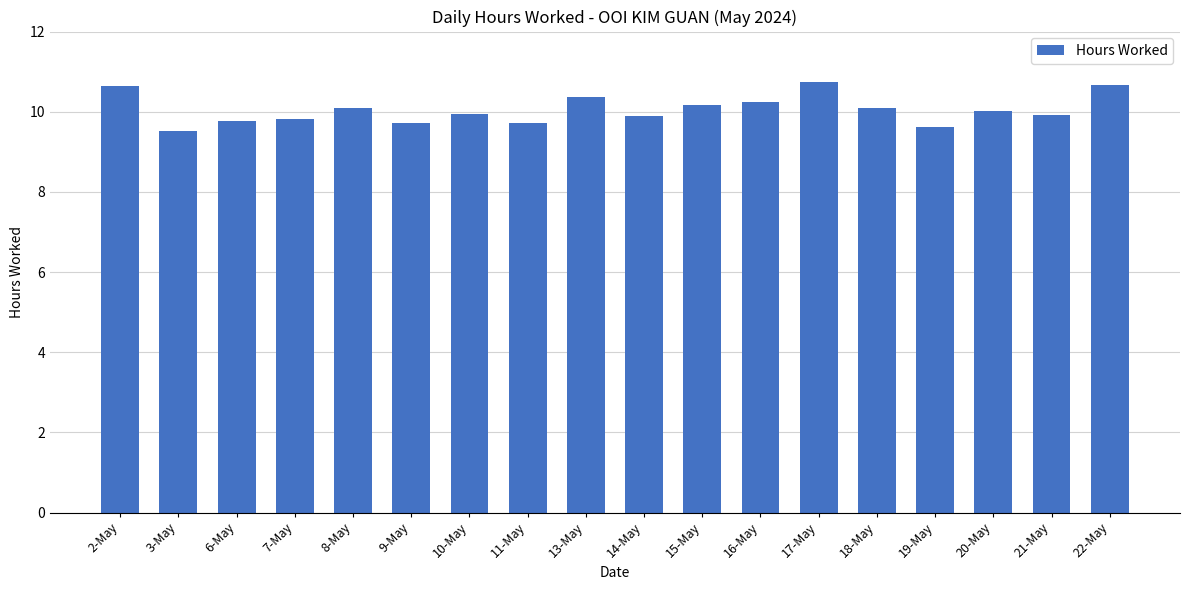

The chart shows a value of 15.6 at 8-May. True or false?

False